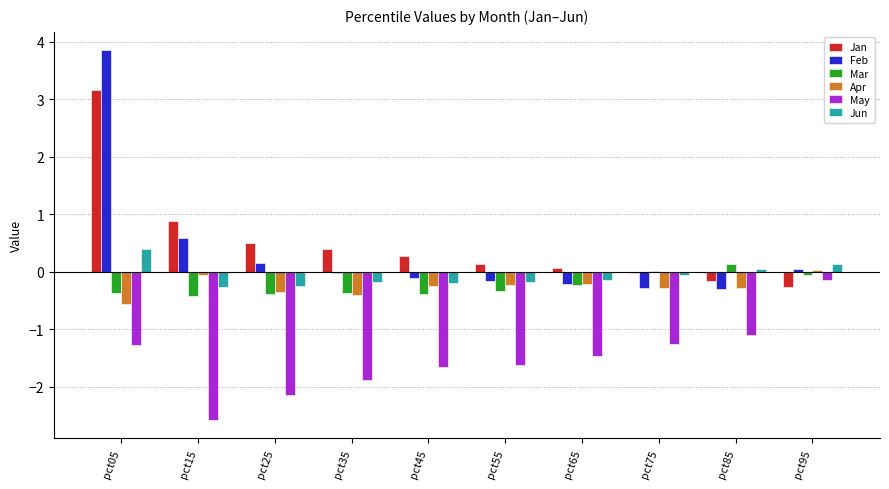

What is the maximum value for Feb?

3.8